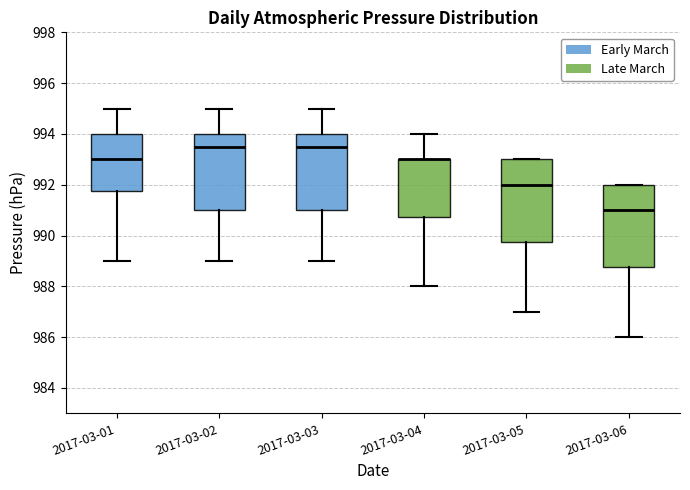

Where is the upper edge of the box for 2017-03-03 on the y-axis? The values are not printed on the chart, so give them approximately, as read against the axis.

994.0